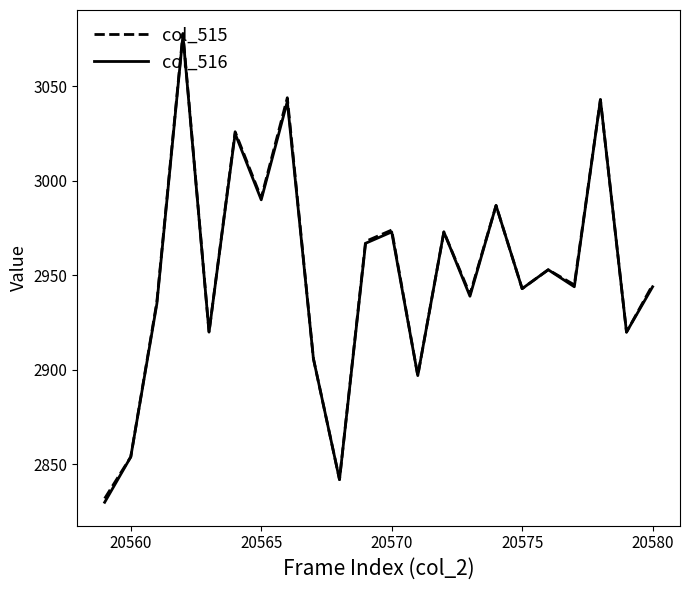

What is the difference between the maximum and minimum values in the col_515 series?

246